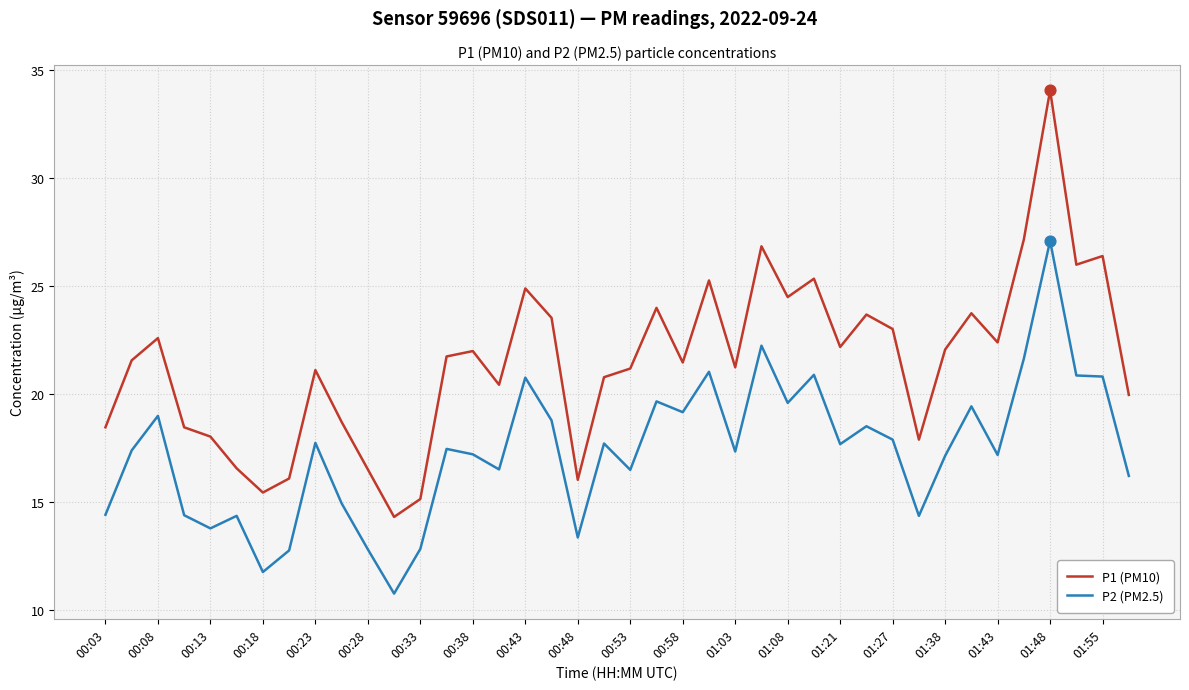

Which series has the largest range (max minus min)?

P1 (PM10)